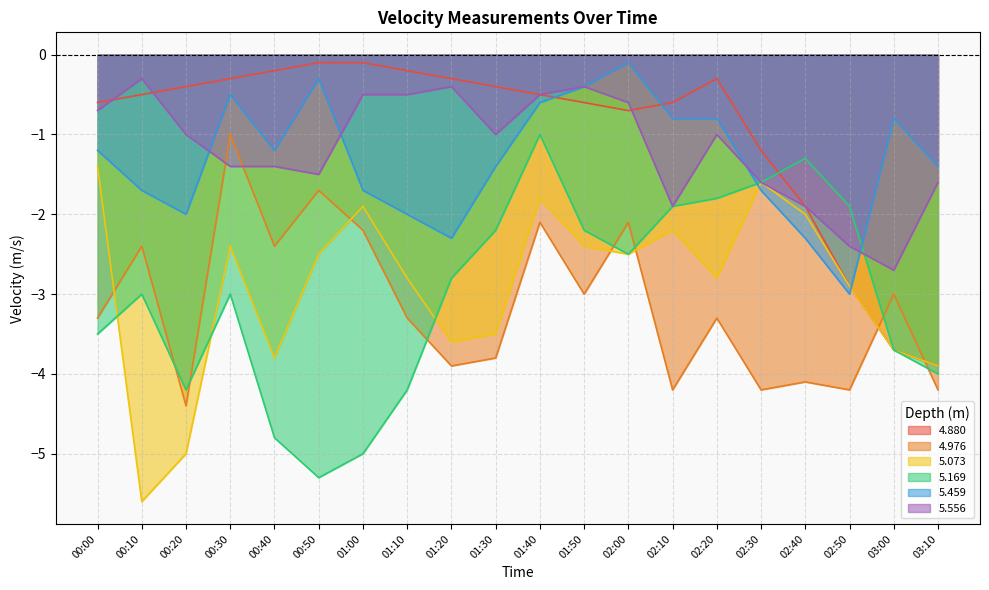

Which has a higher value, 00:00 or 01:20?

01:20